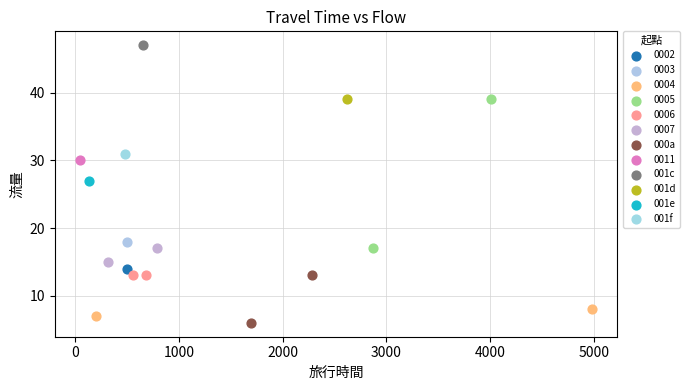

What are all the series names shown in the legend?

0002, 0003, 0004, 0005, 0006, 0007, 000a, 0011, 001c, 001d, 001e, 001f